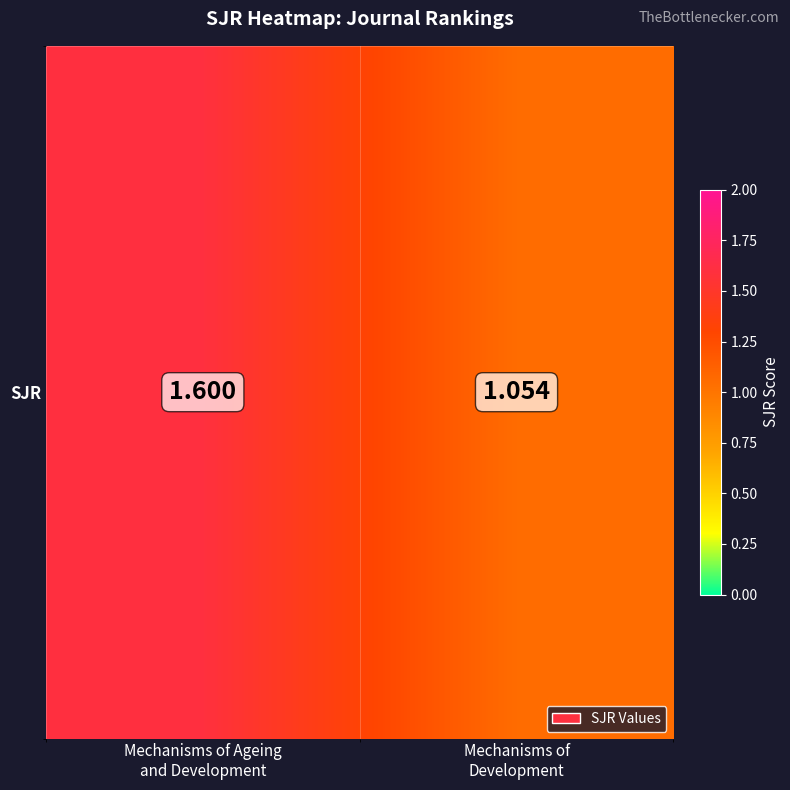

What is the change in value from Mechanisms of Ageing
and Development to Mechanisms of
Development?

-0.5